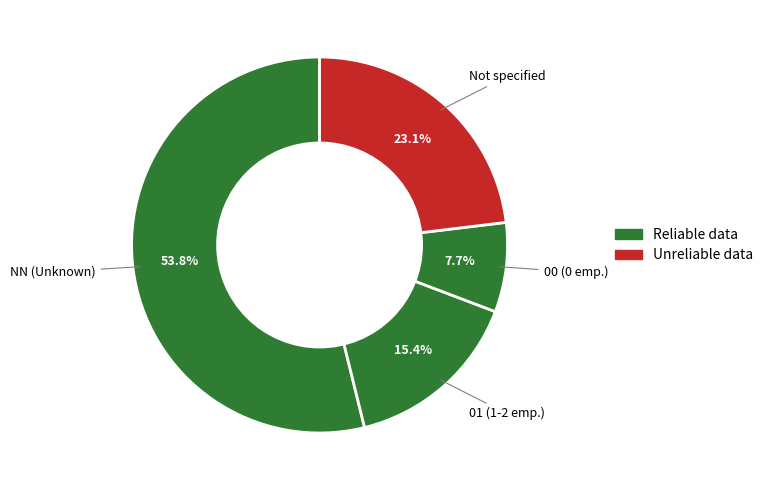

Does any single category account for the majority?

Yes